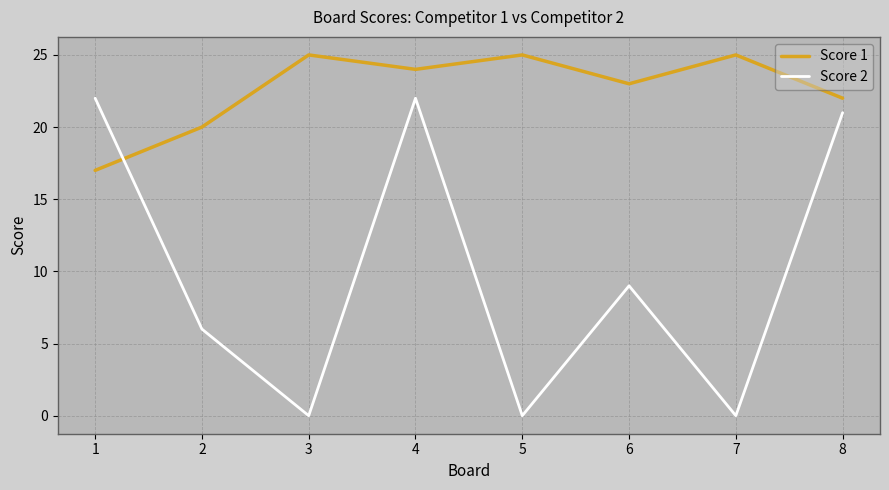

The value of Score 2 at 3 is 0. True or false?

True